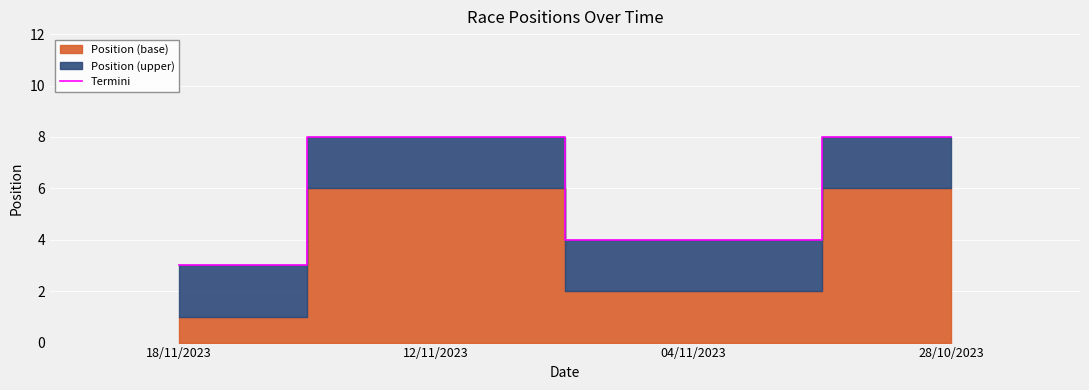

What is the label of the 1st point from the right?

28/10/2023